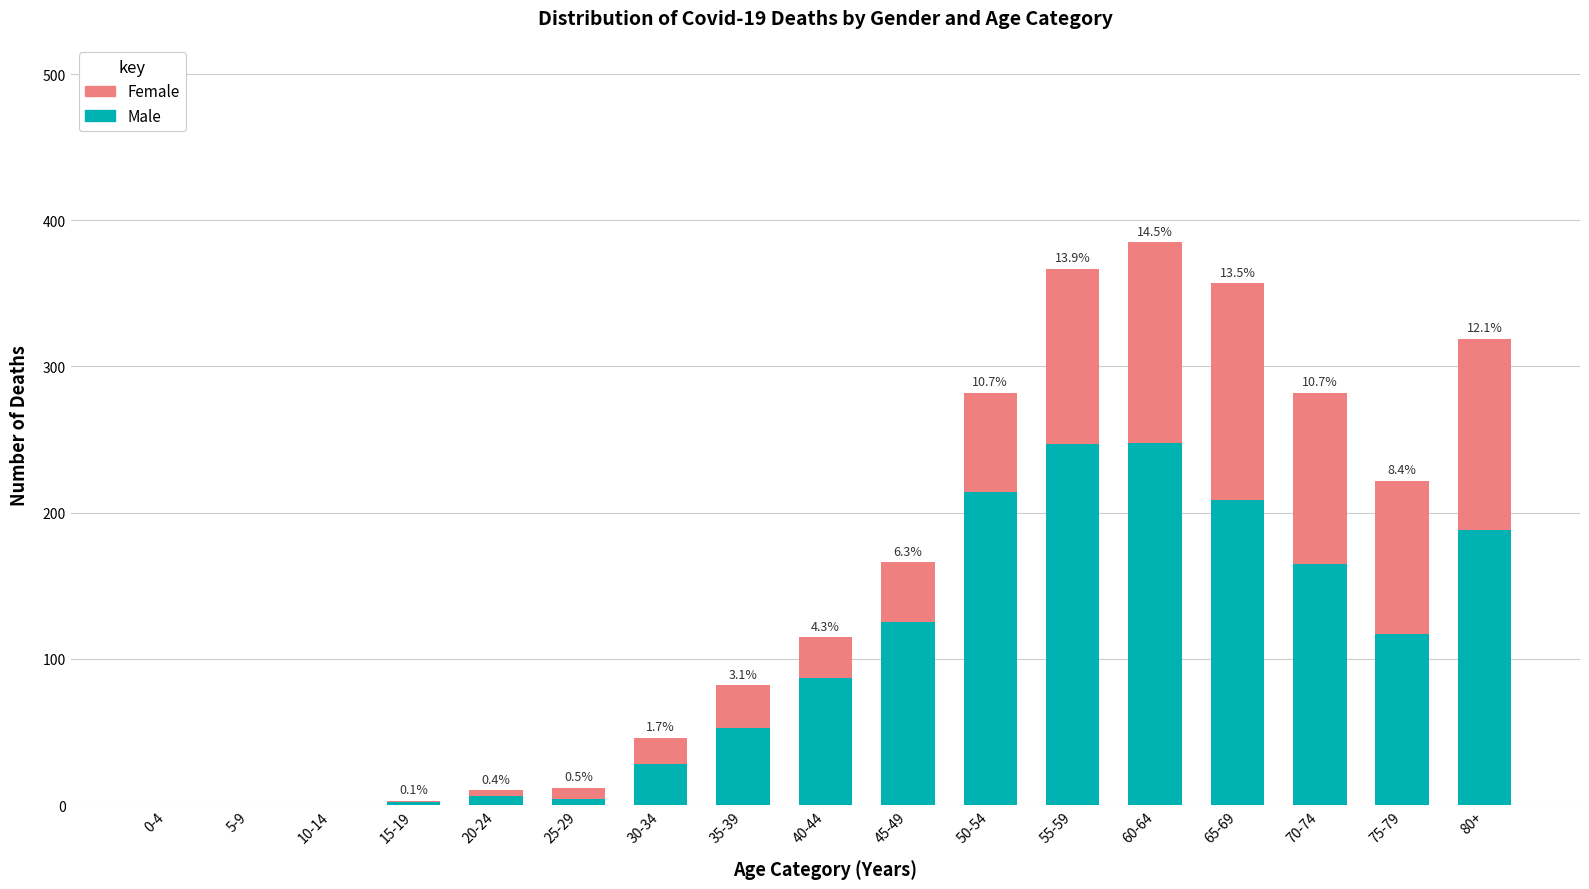

Does the chart contain stacked bars?

Yes